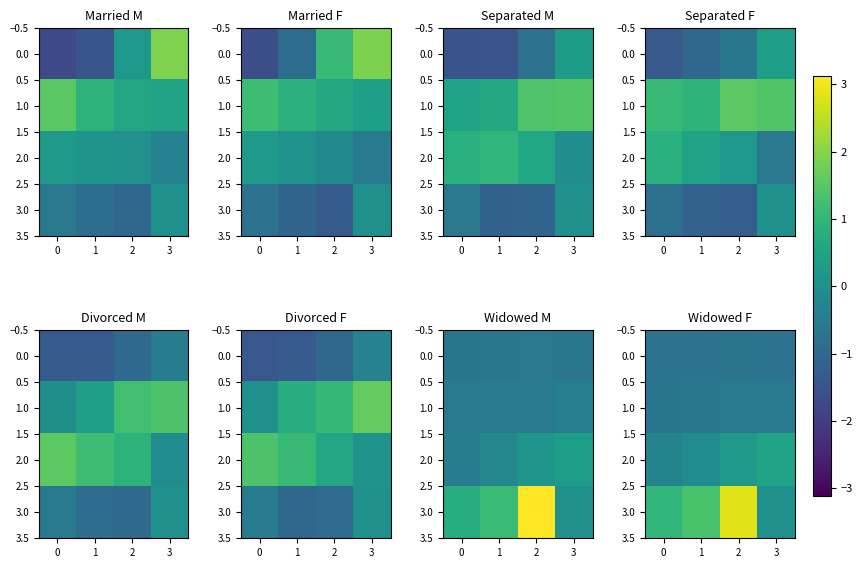

Between 2 and 1, which is larger?

1